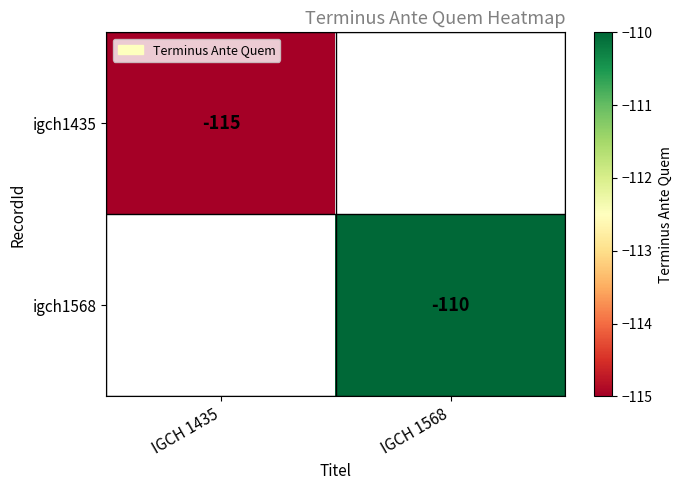

What is the smallest value displayed?

-115.0